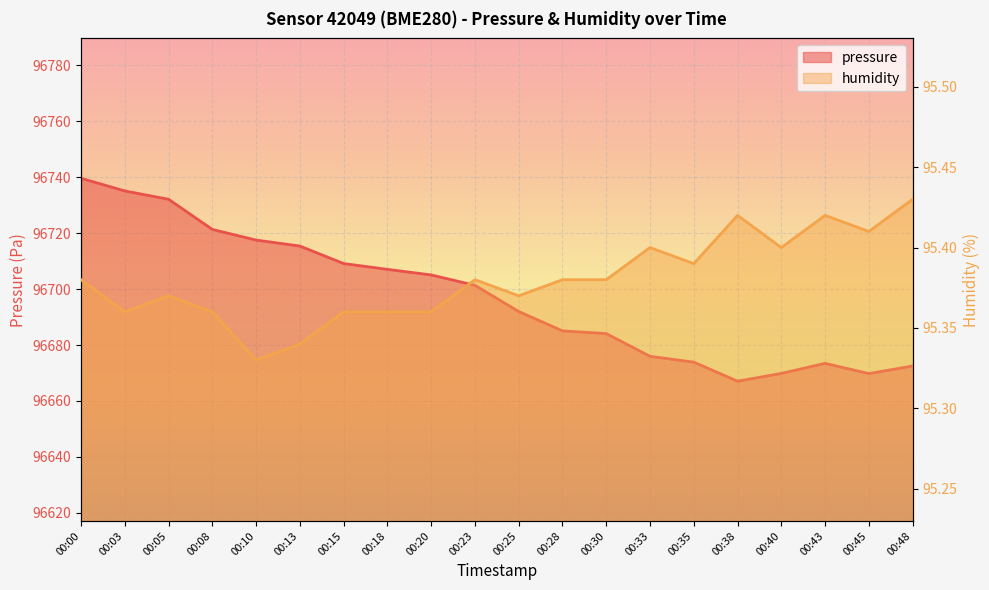

Between 00:18 and 00:35, which is larger?

00:18